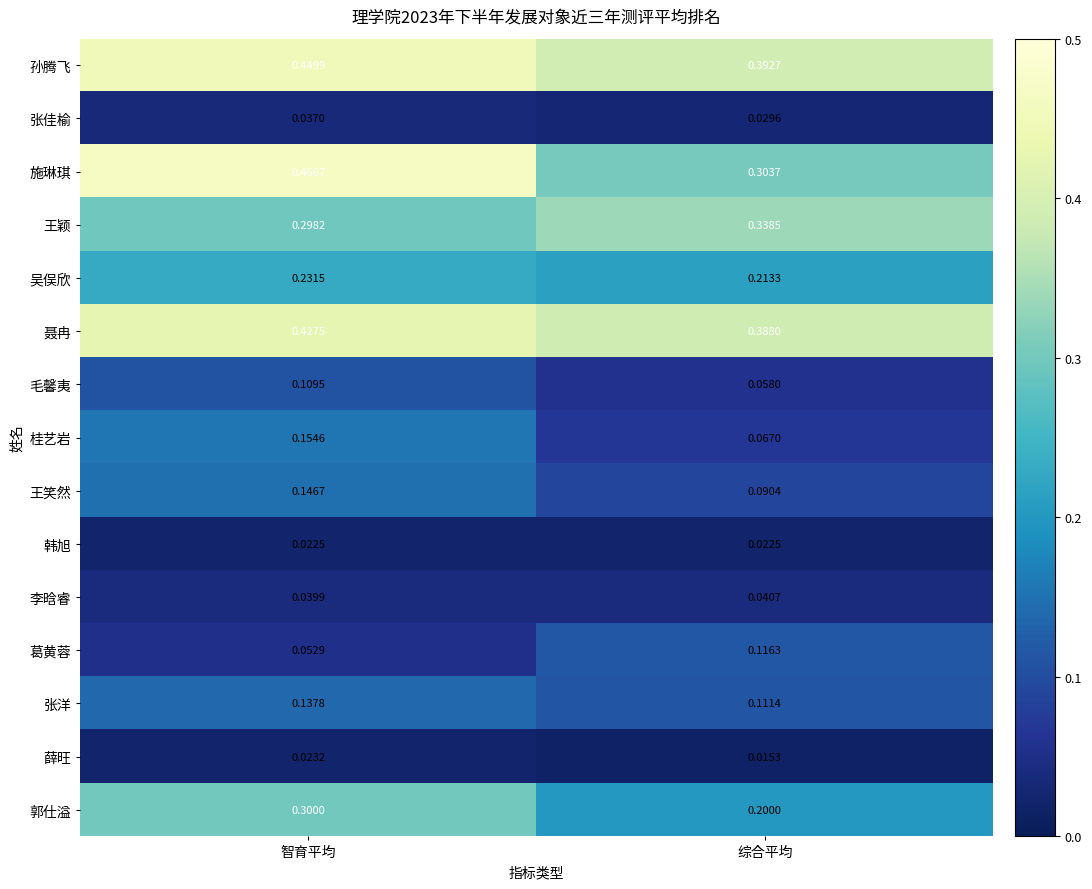

Which label corresponds to the largest value in the chart?

智育平均